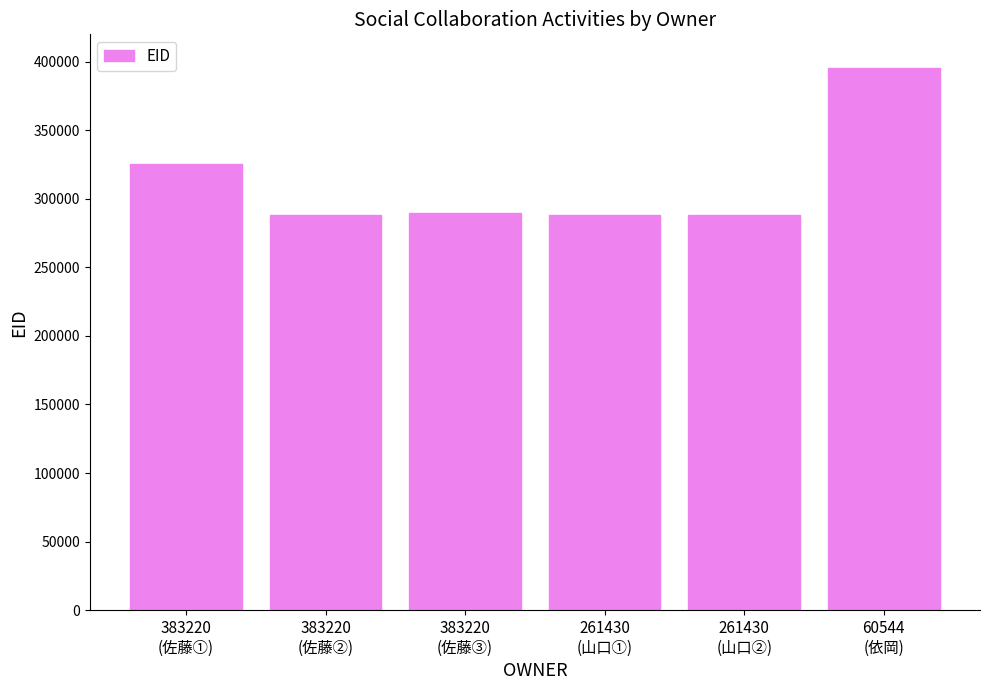

Which has a higher value, 383220
(佐藤②) or 383220
(佐藤①)?

383220
(佐藤①)